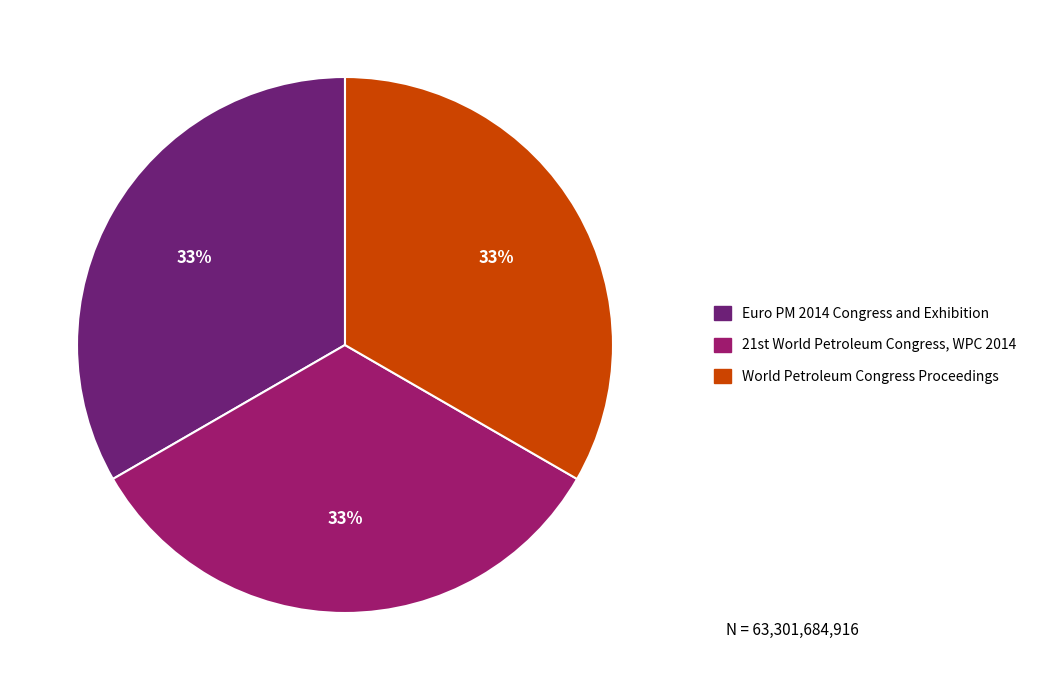

To the nearest percent, what is the combined percentage of World Petroleum Congress Proceedings and Euro PM 2014 Congress and Exhibition?

67%